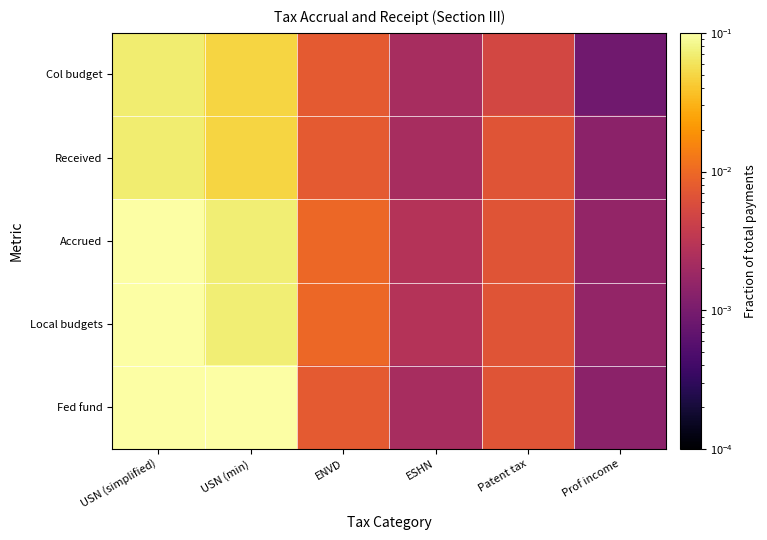

How many data points does each series have?

6